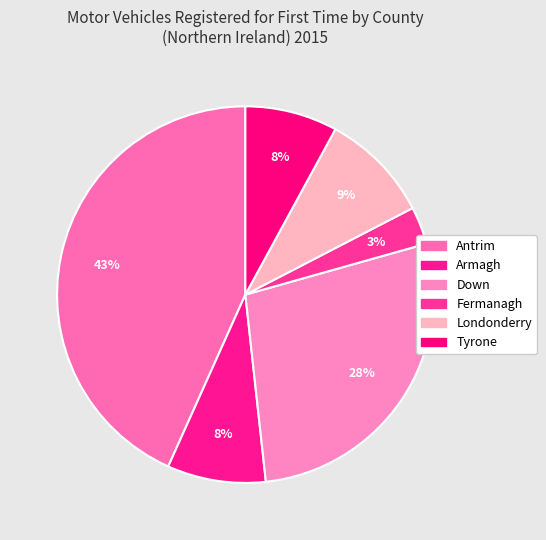

True or false: Fermanagh accounts for 3% of the total.

True